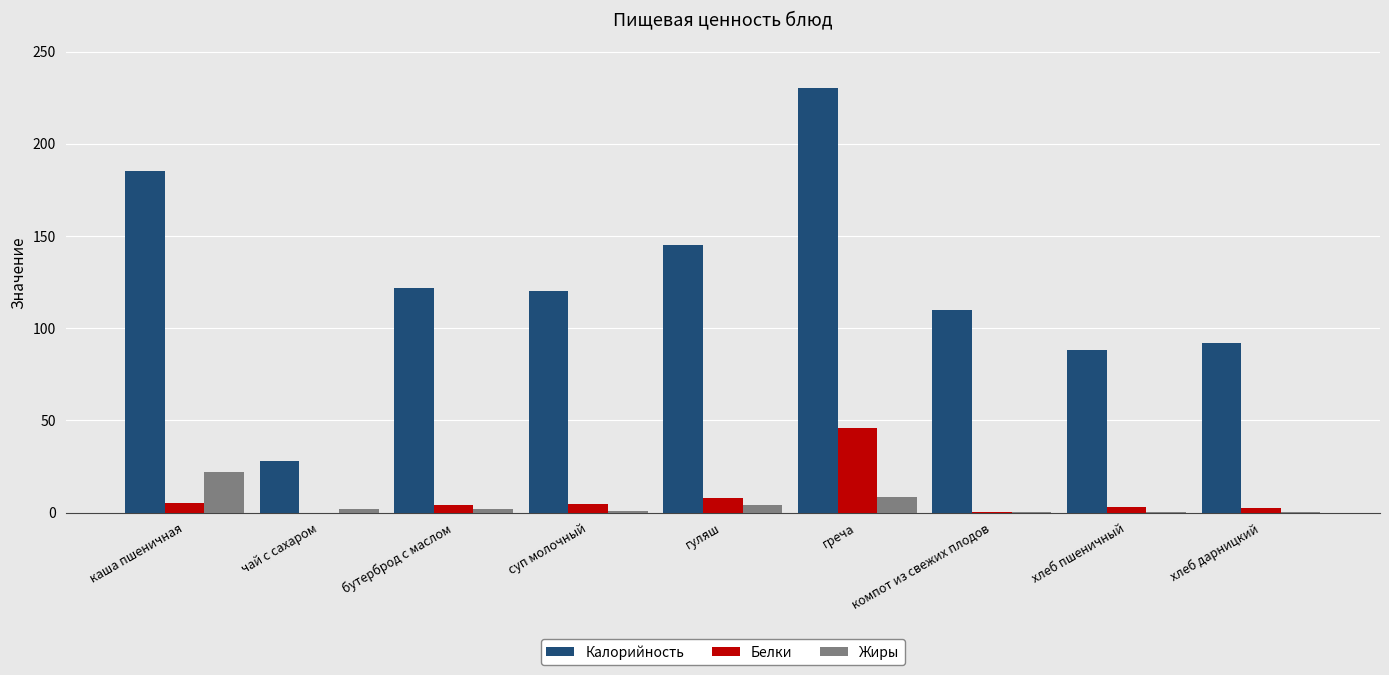

Between гуляш and компот из свежих плодов, which series saw the biggest shift?

Калорийность